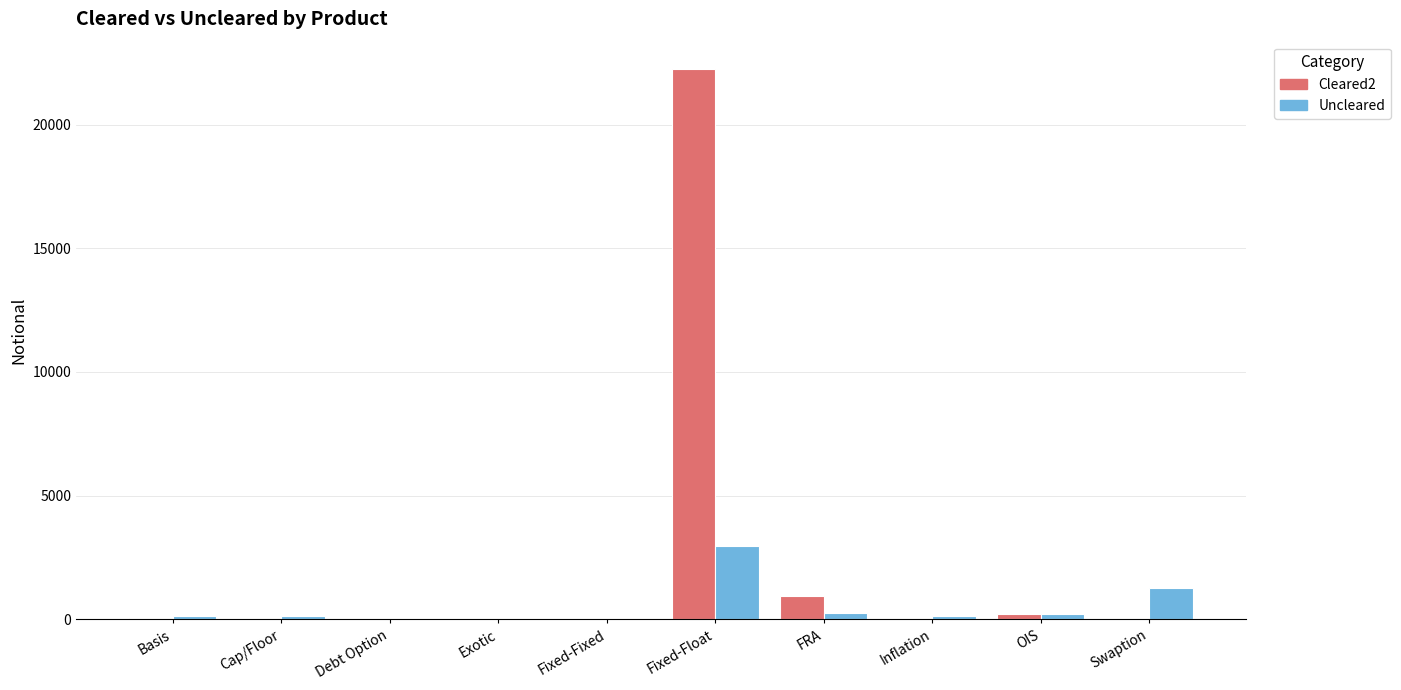

The value of Cleared2 at Swaption is 0. True or false?

True